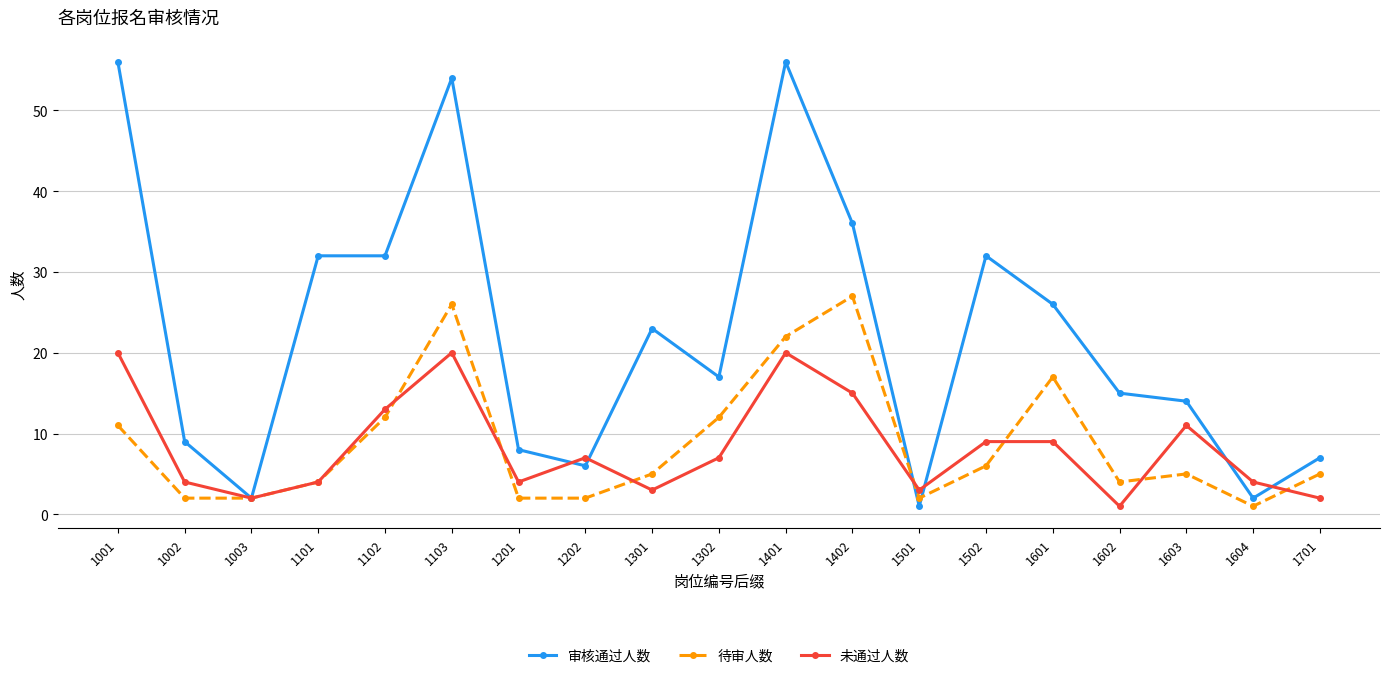

Is the value of 审核通过人数 at 1202 greater than the value of 未通过人数 at 1301?

Yes